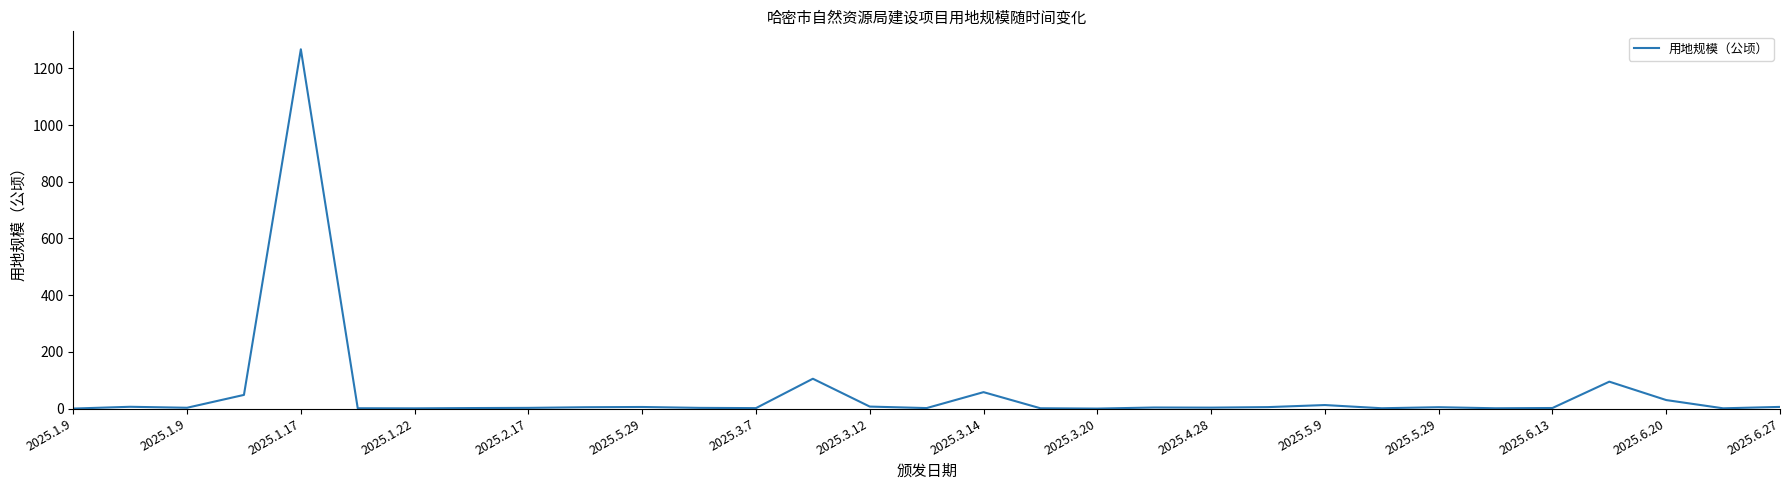

What is the greatest value displayed?

1267.0